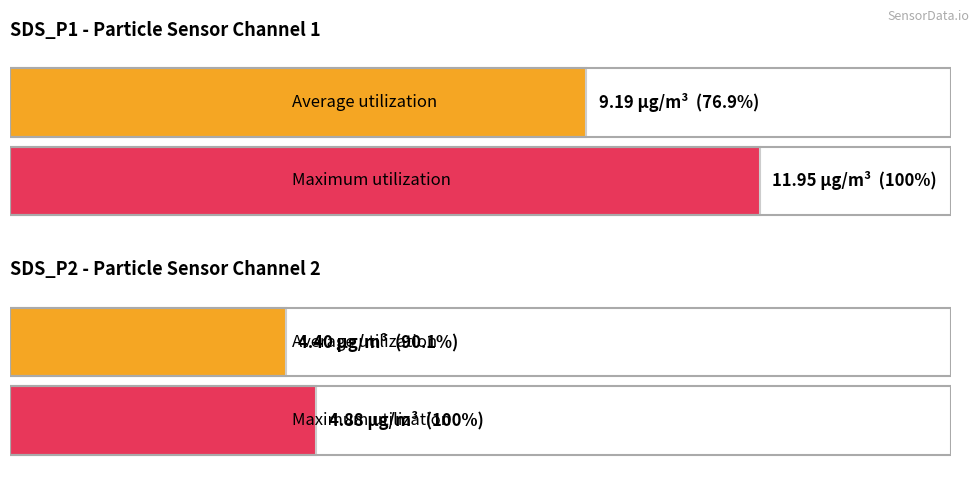

Which series has the widest spread of values?

SDS_P1